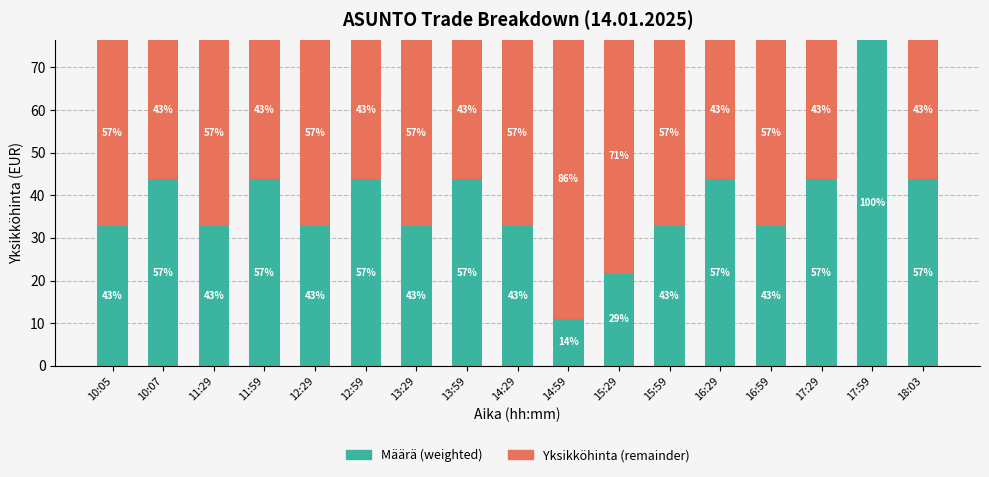

Which has a higher value, 14:29 or 10:07?

10:07